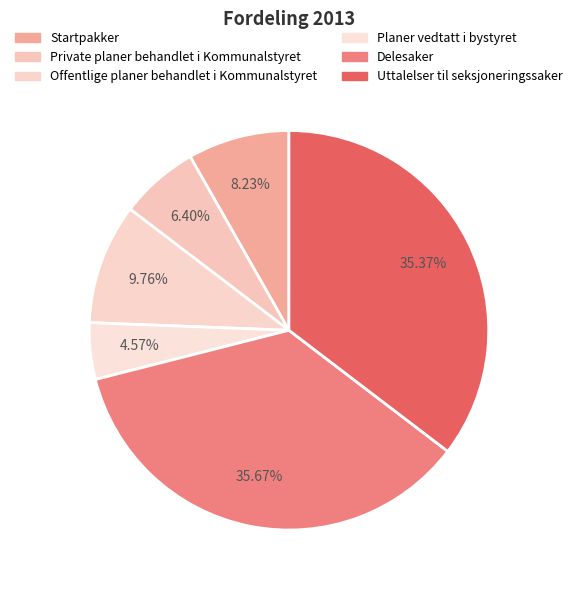

To the nearest percent, what percentage of the pie is Planer vedtatt i bystyret?

5%